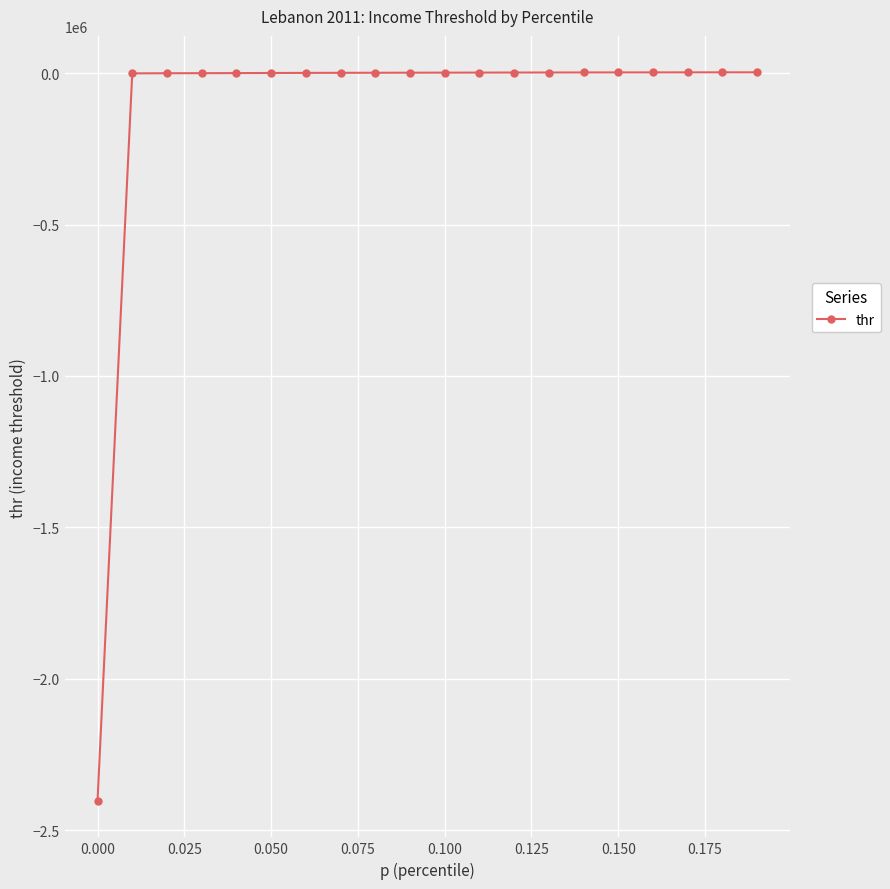

What is the smallest value displayed?

-2403820.5